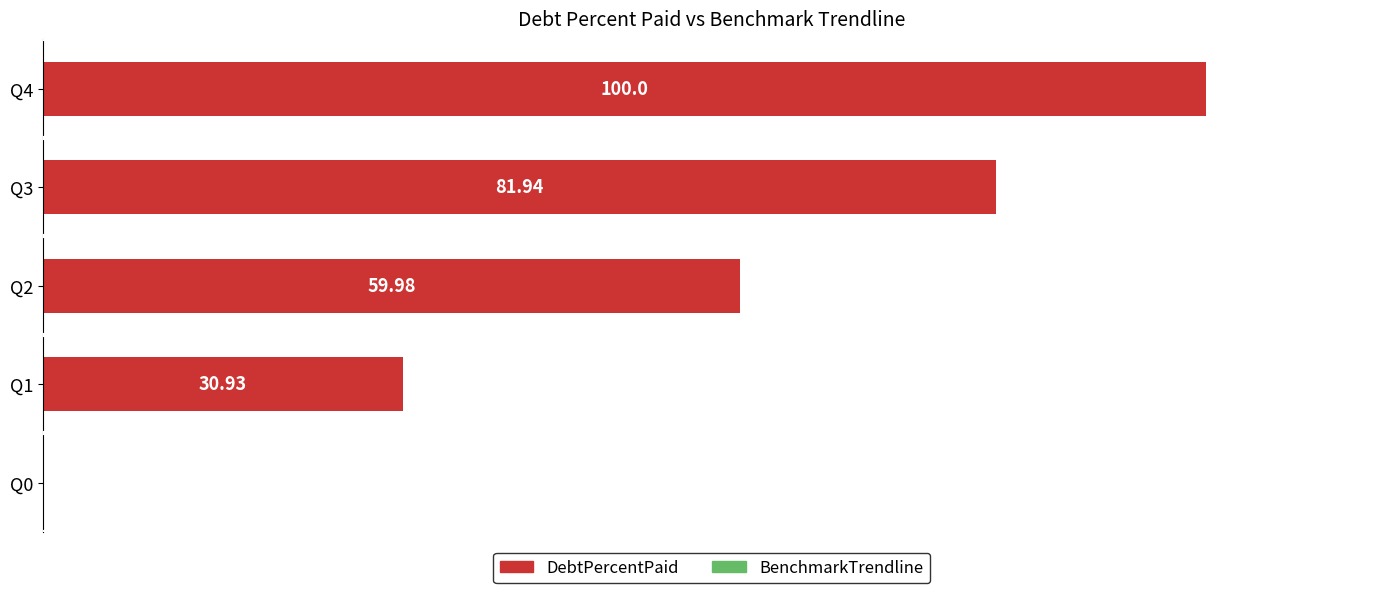

Which has a higher value, Q1 or Q0?

Q1